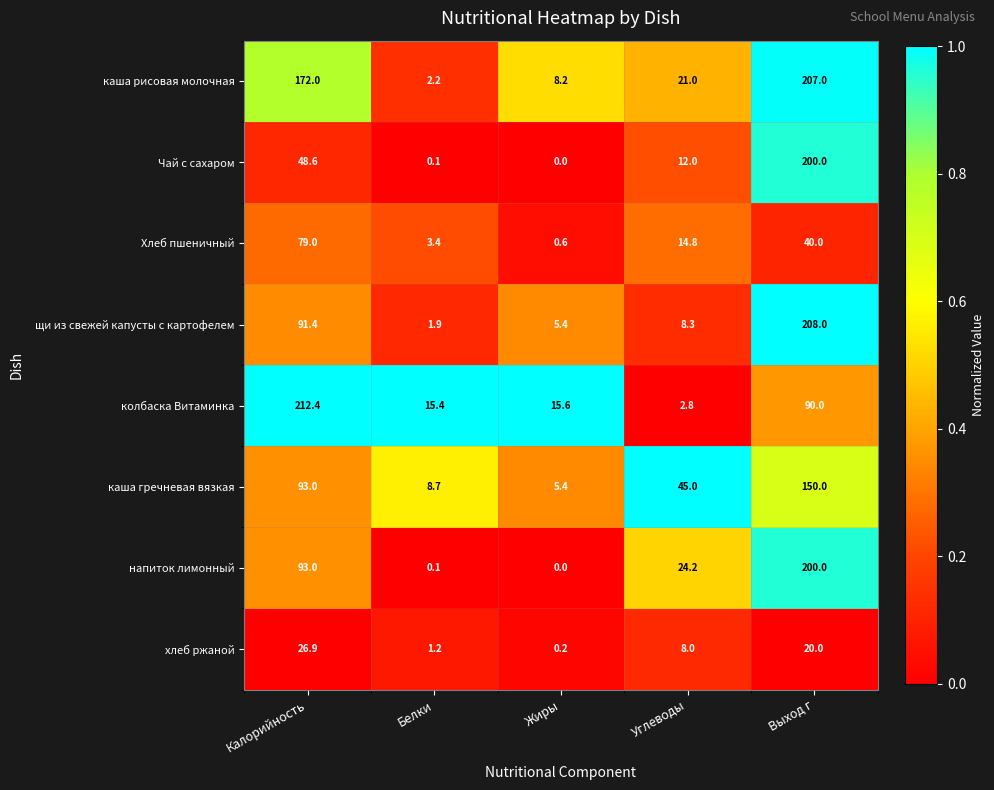

Is the value of хлеб ржаной at Жиры greater than the value of щи из свежей капусты с картофелем at Калорийность?

No